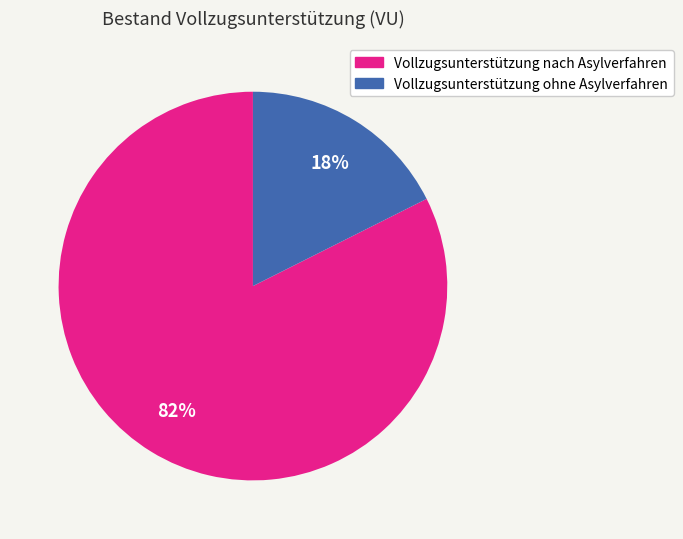

Between Vollzugsunterstützung nach Asylverfahren and Vollzugsunterstützung ohne Asylverfahren, which is larger?

Vollzugsunterstützung nach Asylverfahren